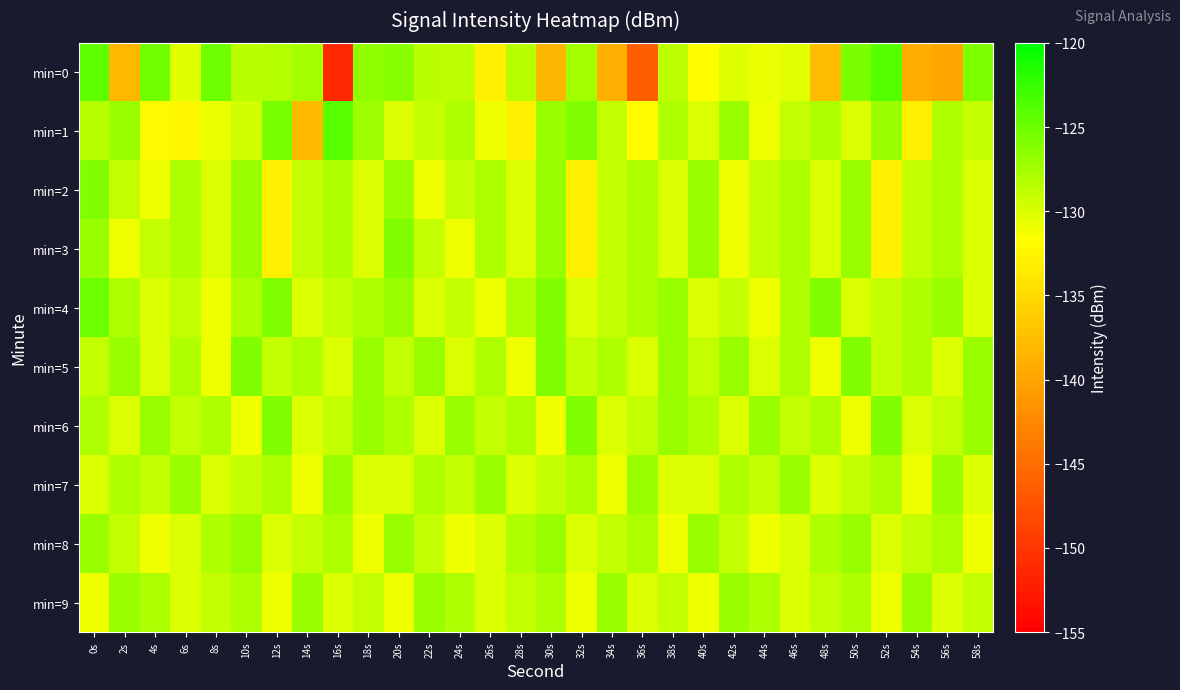

Count the number of data series in this chart.

10